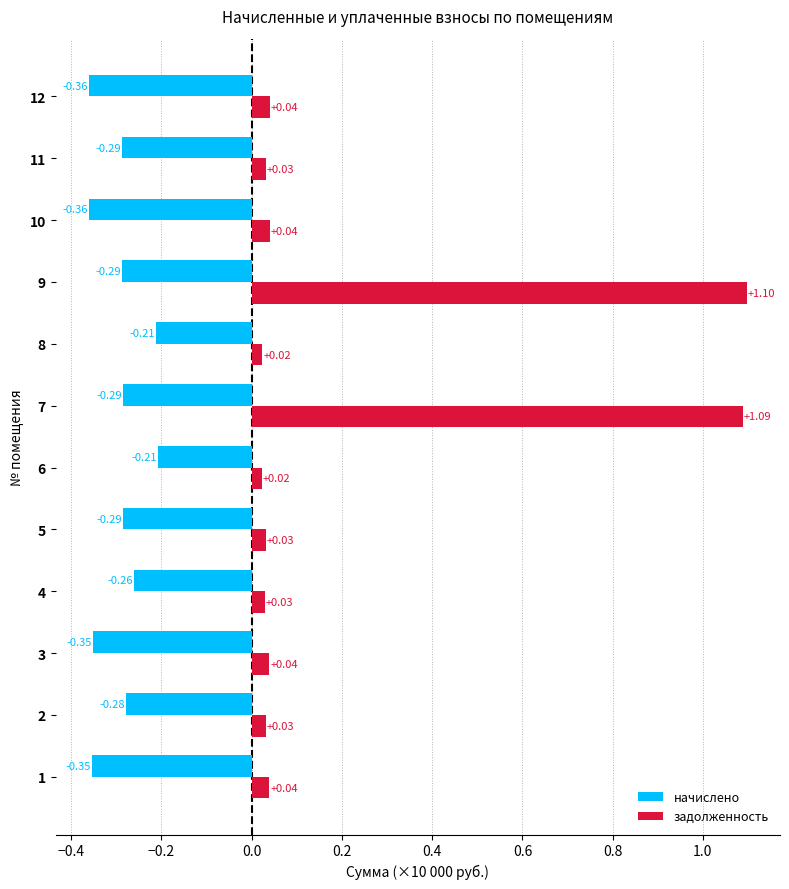

What are all the series names shown in the legend?

начислено, задолженность